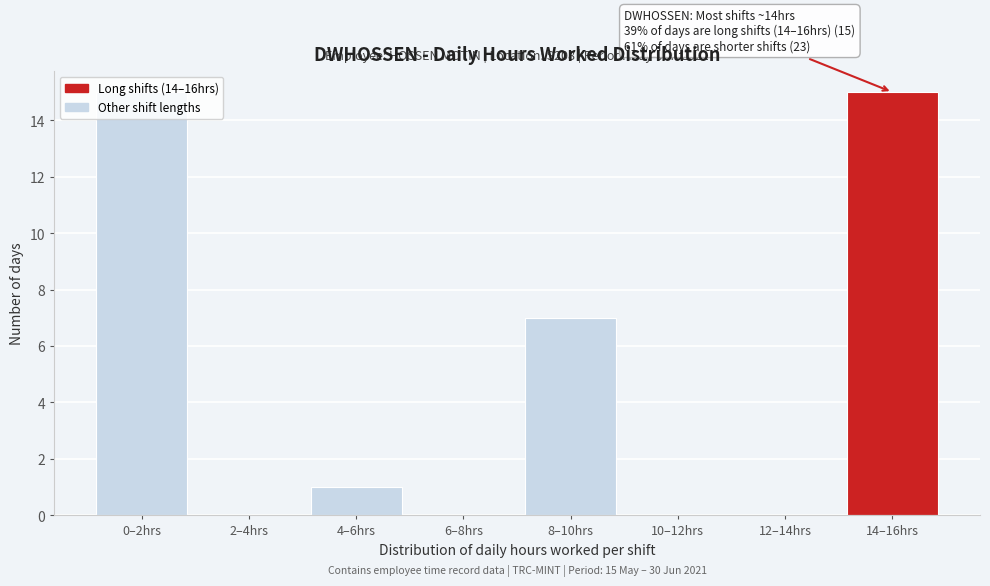

Between 0–2hrs and 2–4hrs, which is larger?

0–2hrs